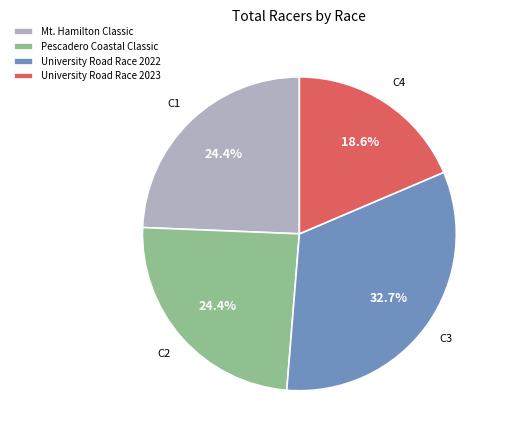

What is the smallest slice in the pie chart?

University Road Race 2023